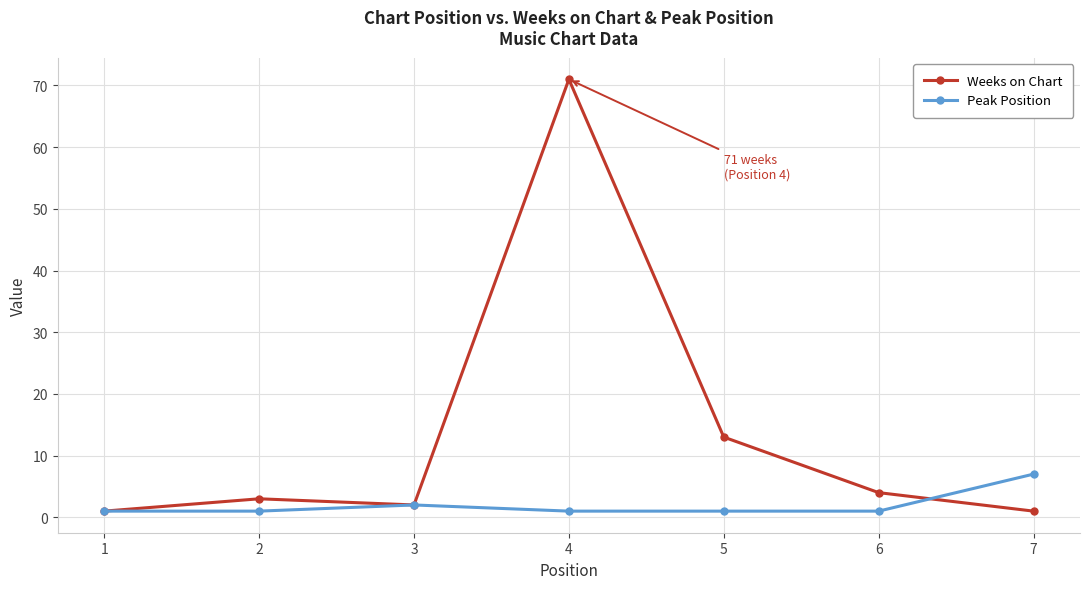

At which label does Weeks on Chart reach its peak?

4